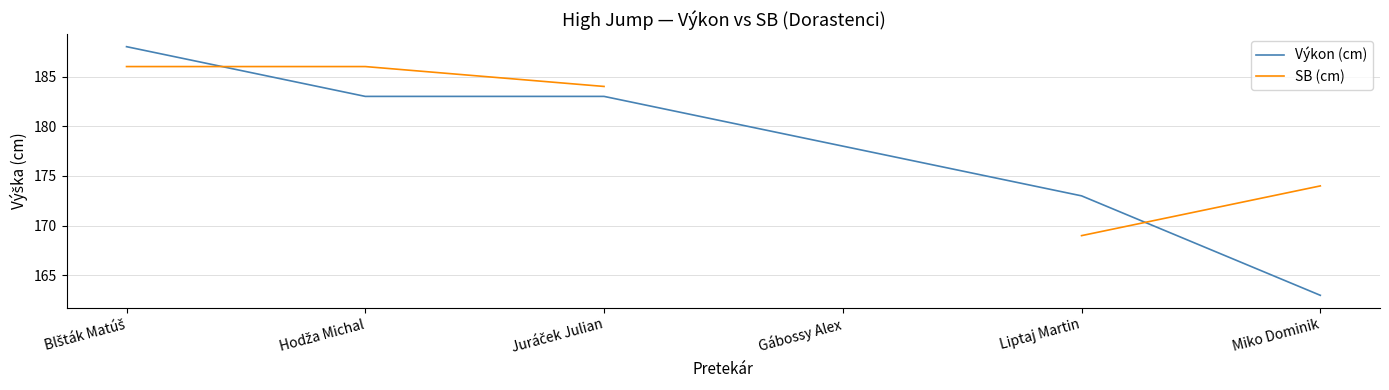

Which series has the largest total across all categories?

Výkon (cm)